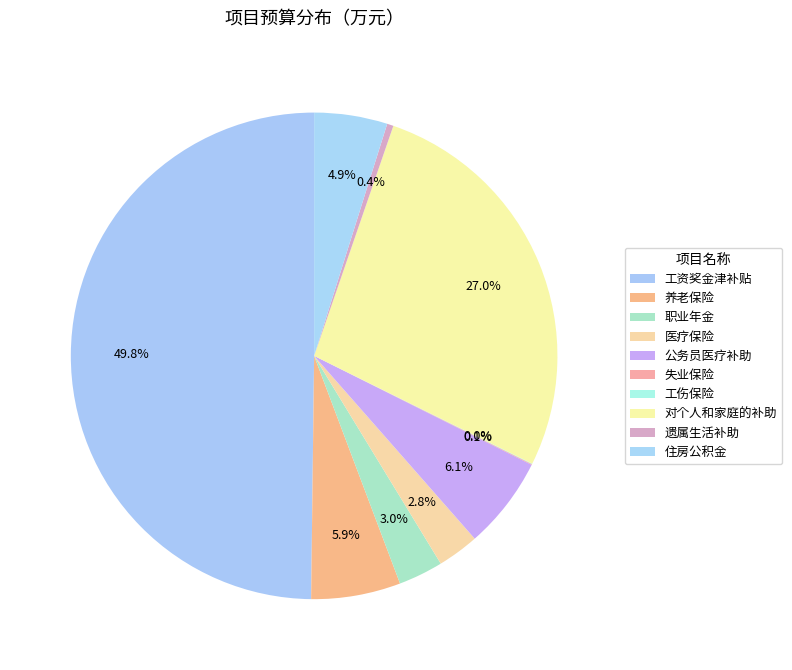

Rank the categories by value from highest to lowest.

工资奖金津补贴, 对个人和家庭的补助, 公务员医疗补助, 养老保险, 住房公积金, 职业年金, 医疗保险, 遗属生活补助, 失业保险, 工伤保险